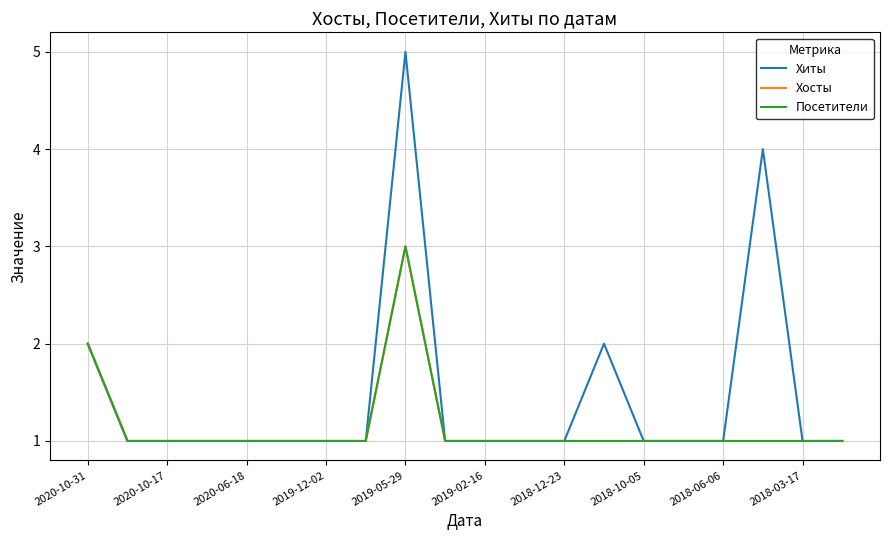

Which series has the largest total across all categories?

Хиты